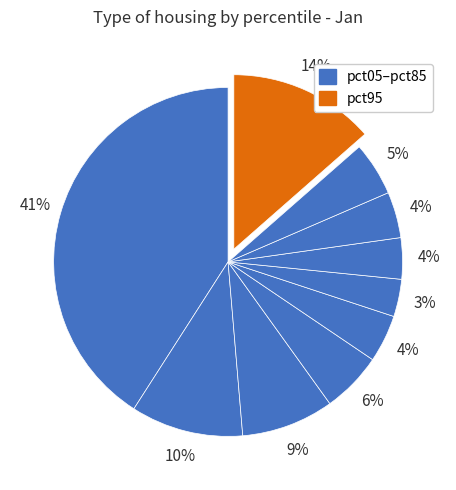

How many segments does this pie chart have?

10